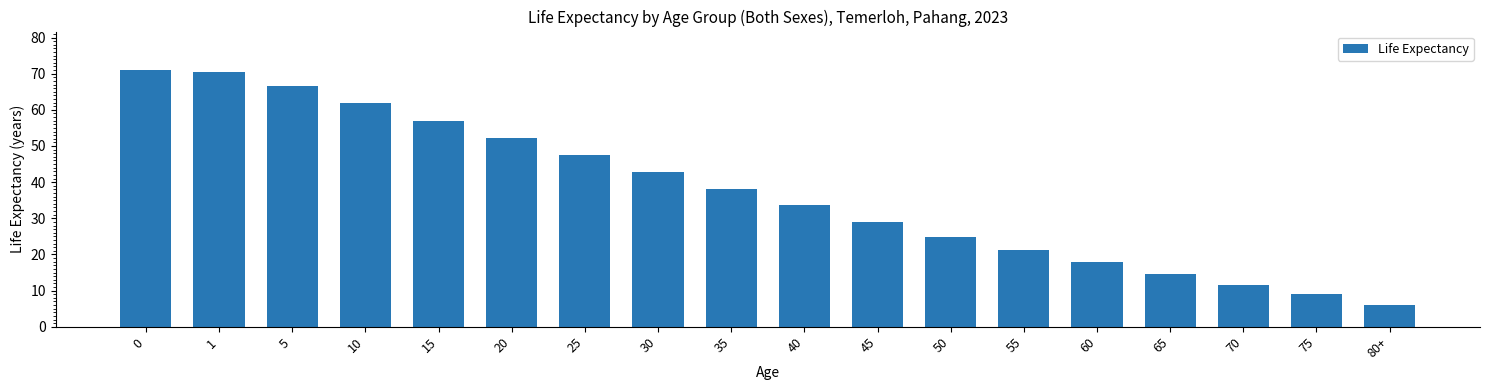

What is the difference between the values at 45 and 0?

41.9